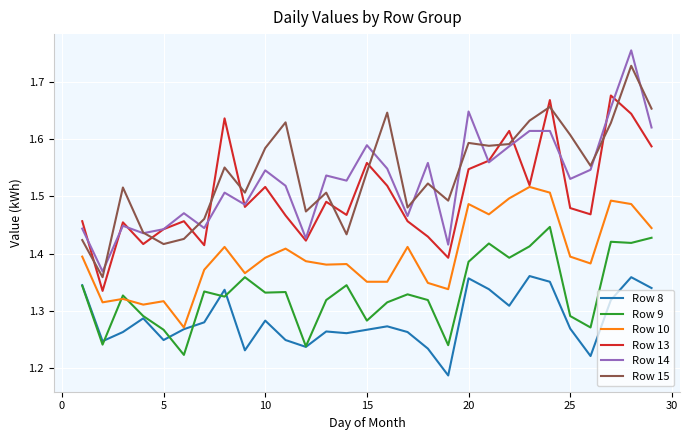

How many Row 13 values are between 1 and 2?

29